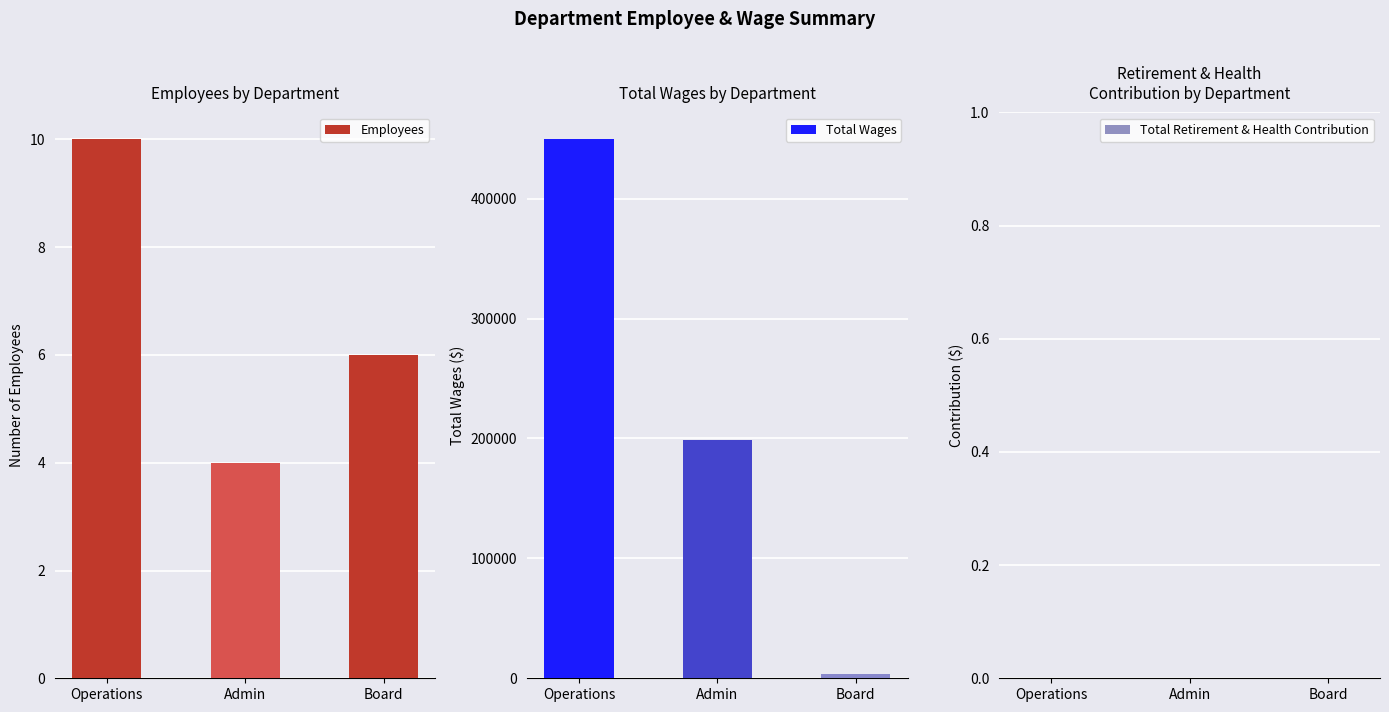

What is the label of the 2nd bar from the right?

Admin